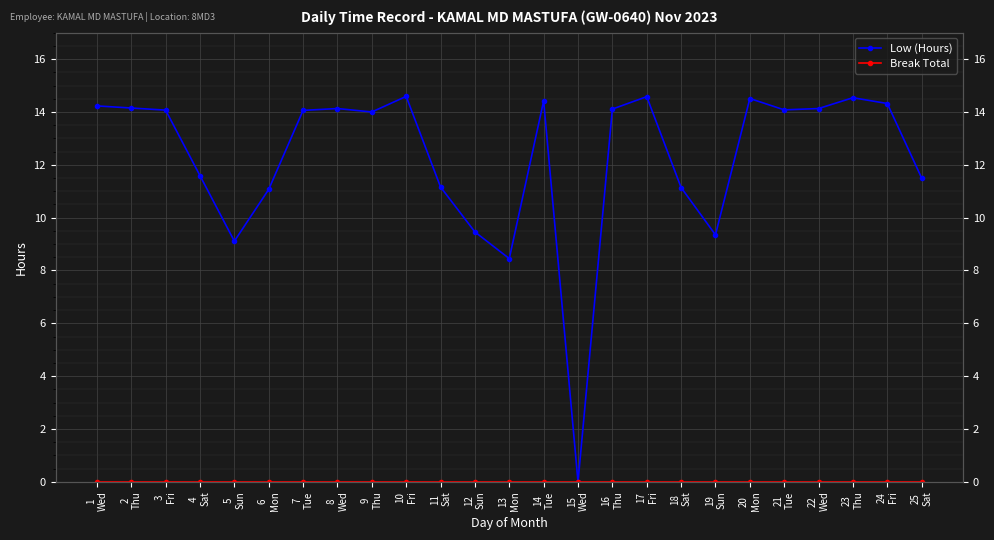

True or false: Low (Hours) and Break Total intersect in this chart.

False